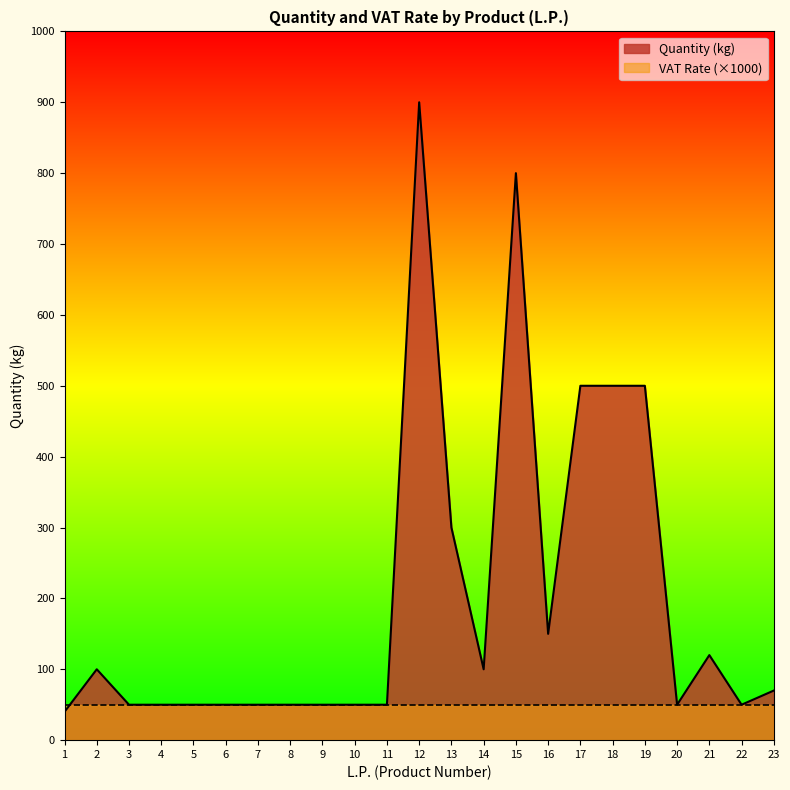

Which category has the highest value across all series?

12